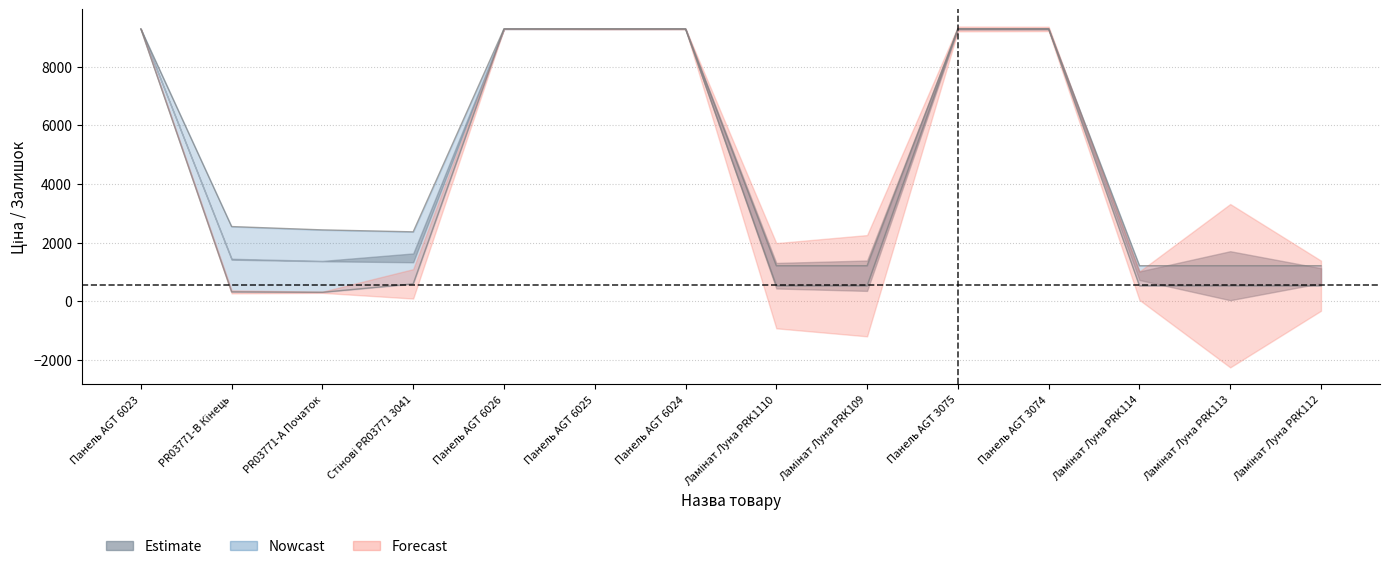

True or false: Доп. ціна has a value of 752.5 at Ламінат Луна PRK109.

False